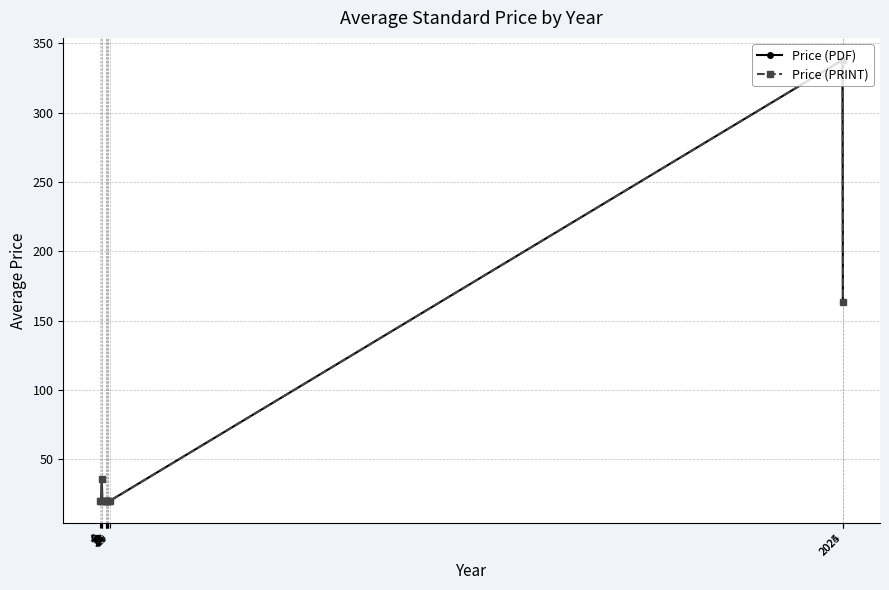

At 2025, list the series in order from largest to smallest.

Price (PDF), Price (PRINT)